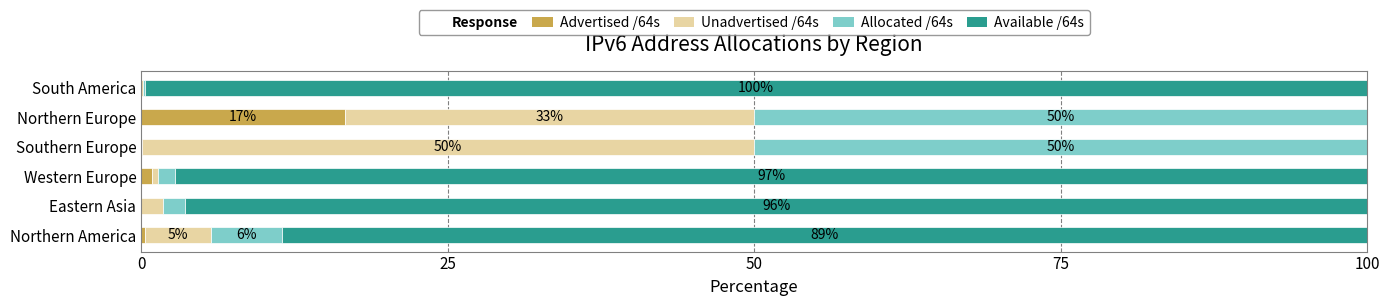

The Advertised /64s series shows 0.0 at Eastern Asia. True or false?

True